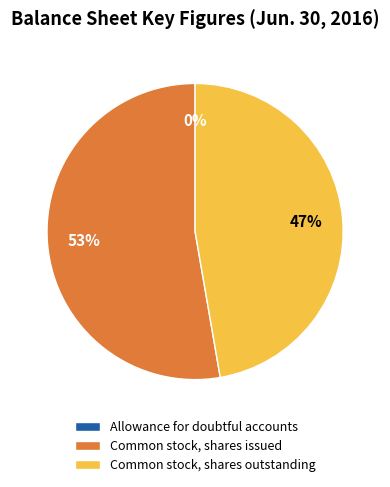

Is there a majority slice in this chart?

Yes